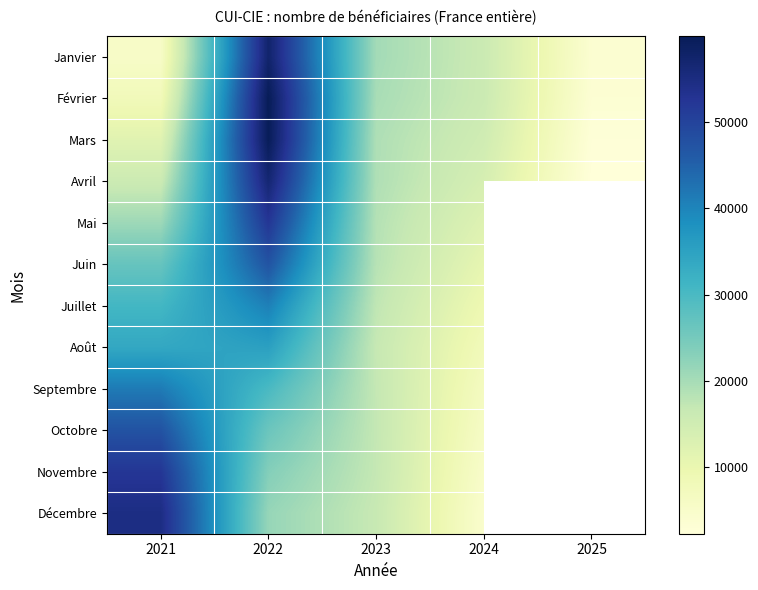

What is the minimum value for Mai?

12372.0